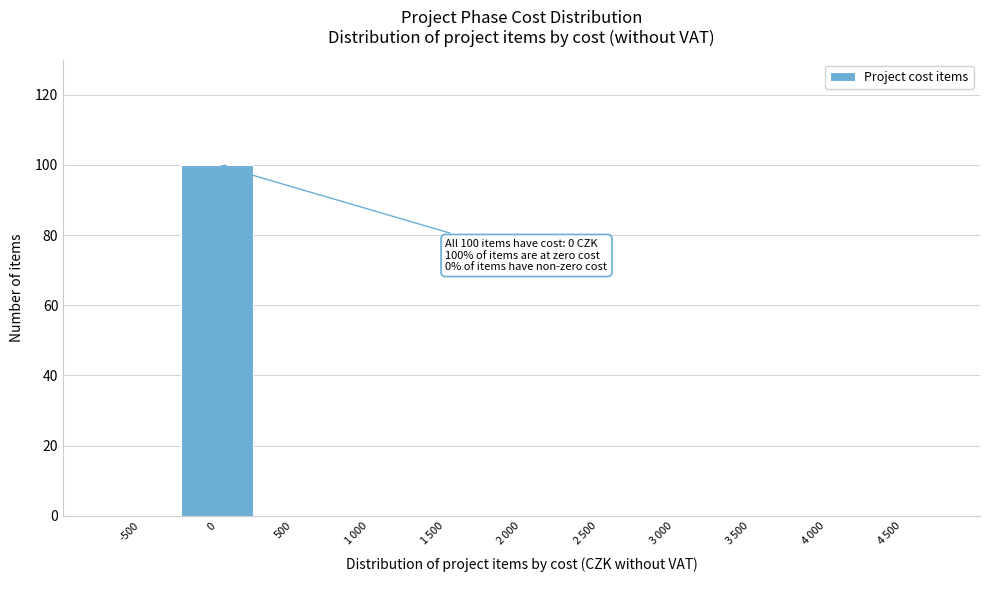

What is the greatest value displayed?

100